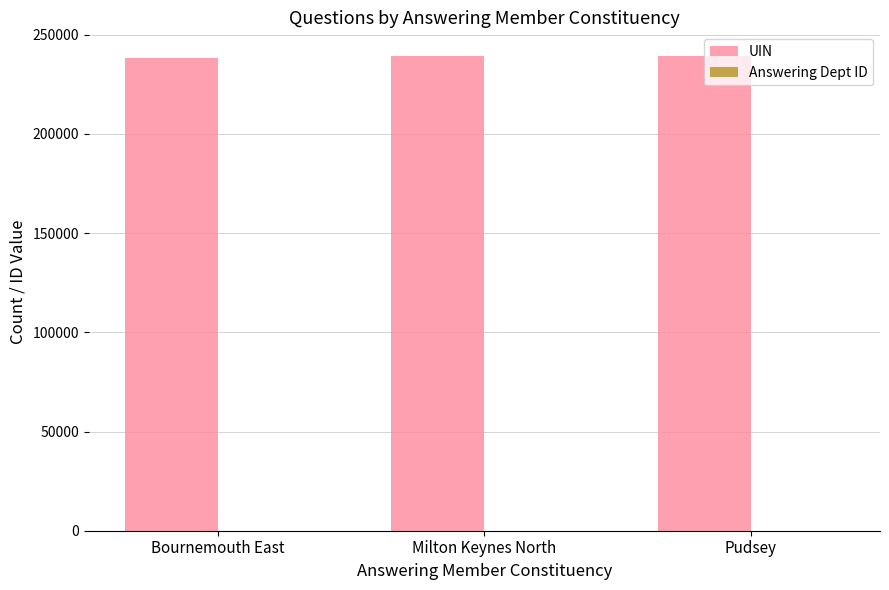

What is the maximum value shown in the chart?

239198